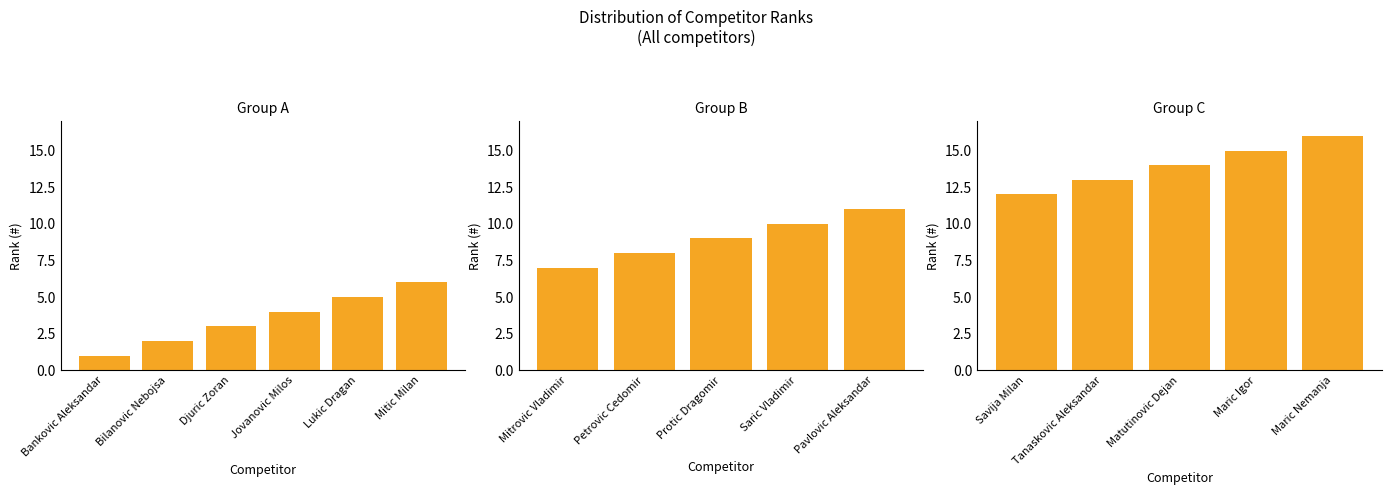

What is the sum of all values?

136